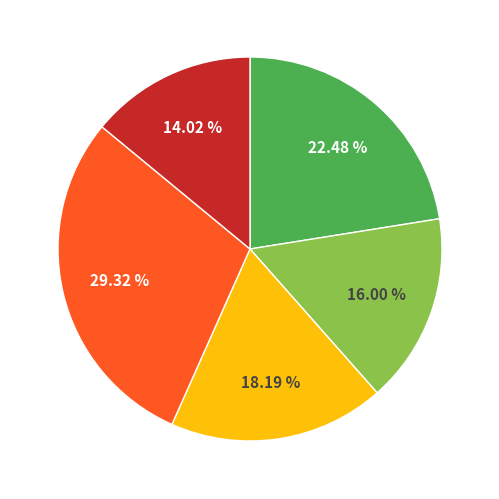

Is there any slice that represents more than half of the pie?

No